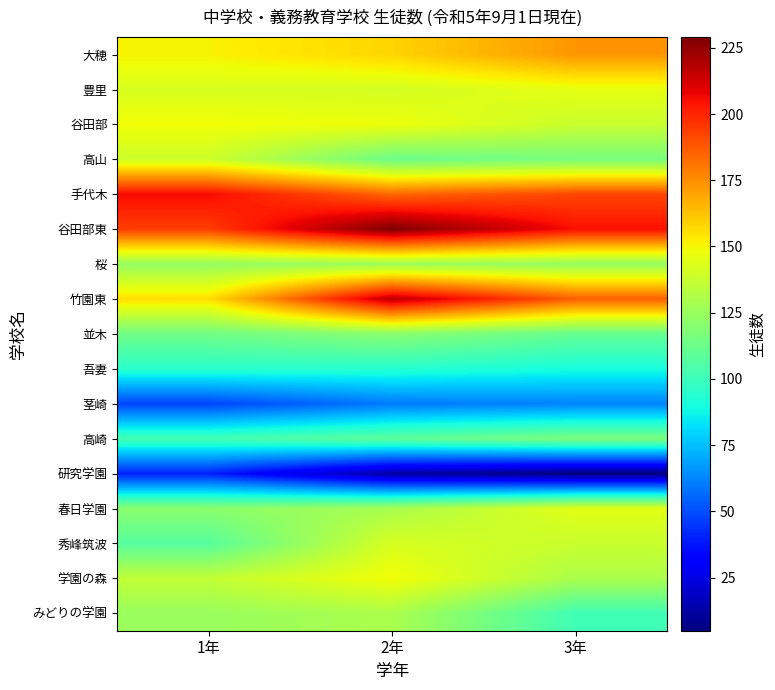

Between 1年 and 2年, which is larger?

2年